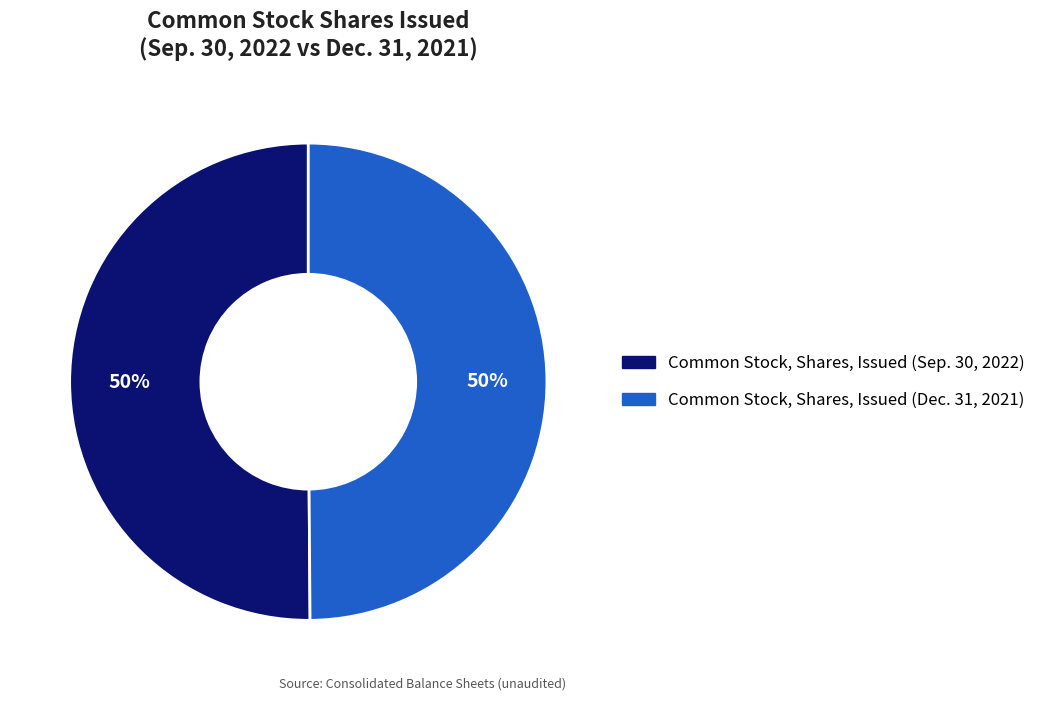

Is it true that Common Stock, Shares, Issued (Dec. 31, 2021) is 50% of the pie?

True